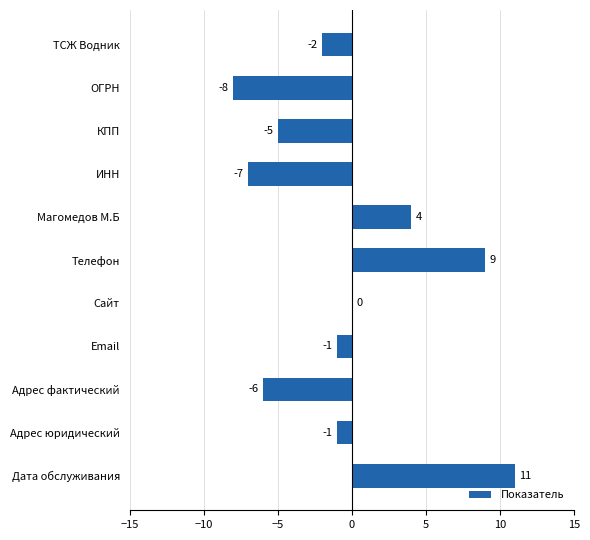

At which category does the chart reach its peak across all series?

Дата обслуживания